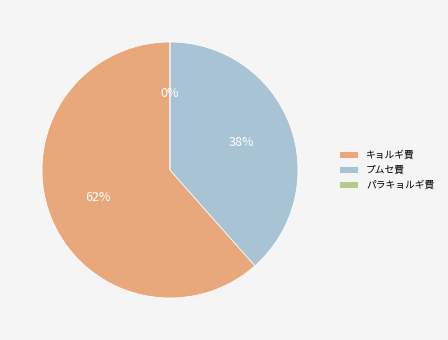

The パラキョルギ費 slice represents 0% of the pie. True or false?

True